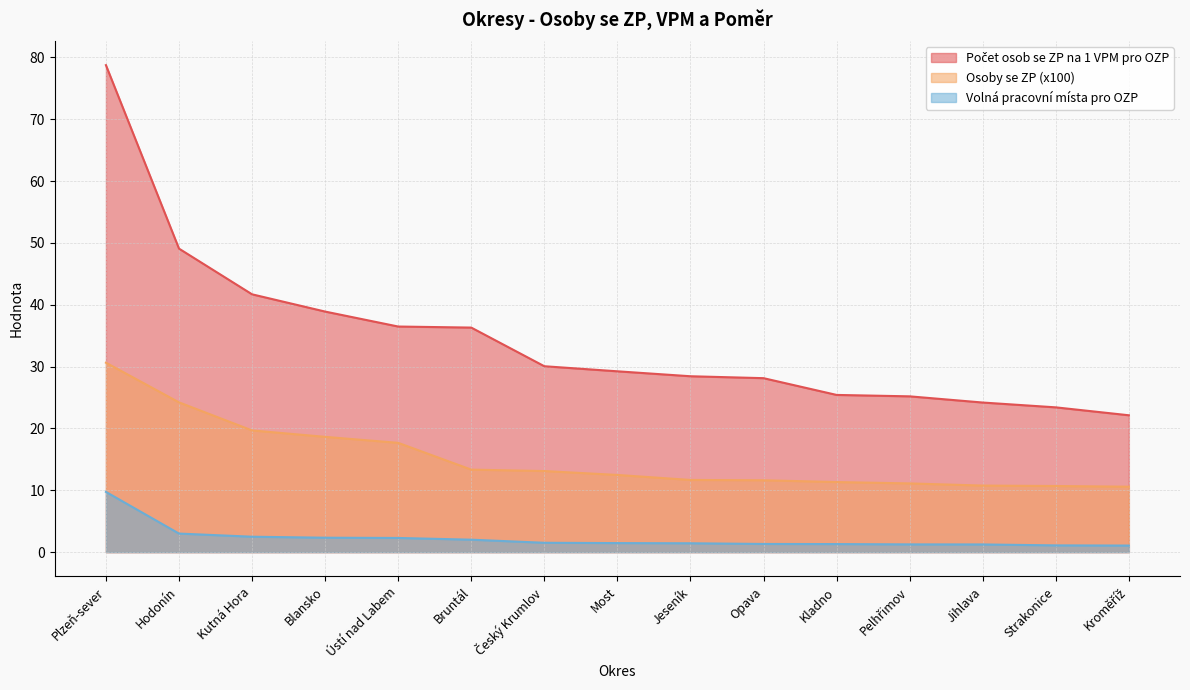

Reading left to right, list all the values displayed in this chart.

Počet osob se ZP na 1 VPM pro OZP: 78.8	49.1	41.7	38.9	36.5	36.3	30.1	29.2	28.4	28.1	25.4	25.2	24.2	23.4	22.1
Osoby se ZP (x100): 30.6	24.2	19.7	18.6	17.7	13.3	13.1	12.5	11.7	11.6	11.3	11.1	10.8	10.7	10.6
Volná pracovní místa pro OZP: 9.7	3.0	2.5	2.3	2.3	2.0	1.5	1.5	1.4	1.3	1.3	1.2	1.2	1.1	1.1